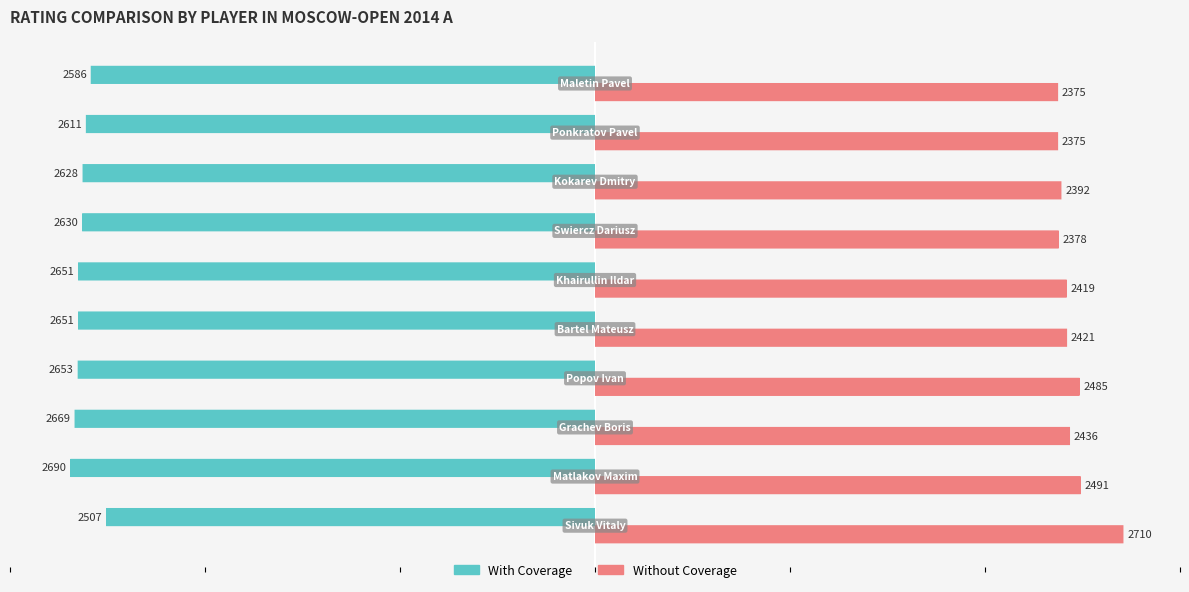

List the series in order of their peak value, lowest first.

With Coverage, Without Coverage